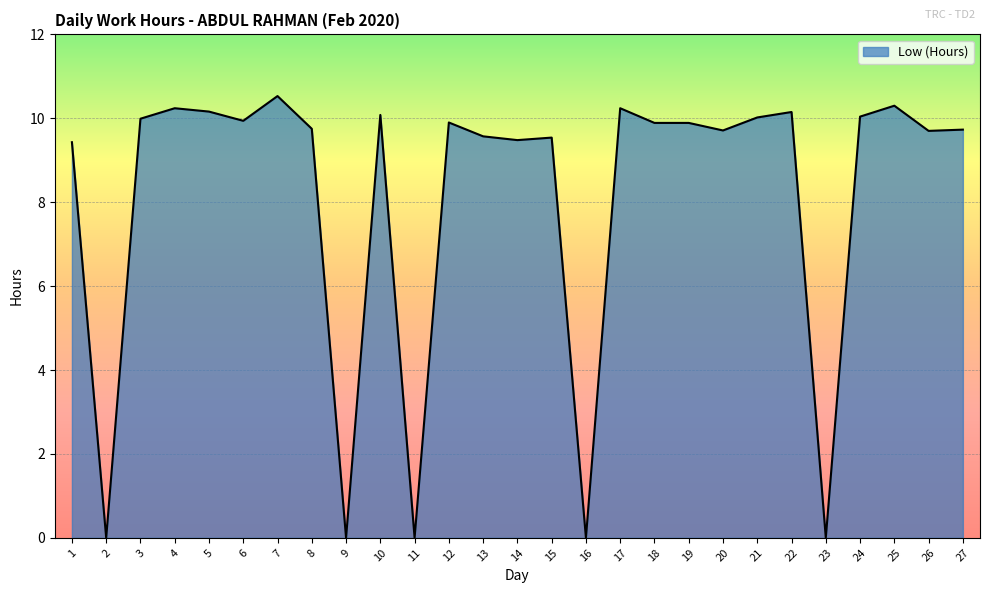

What is the ratio of the value at 10 to the value at 5?

1.0